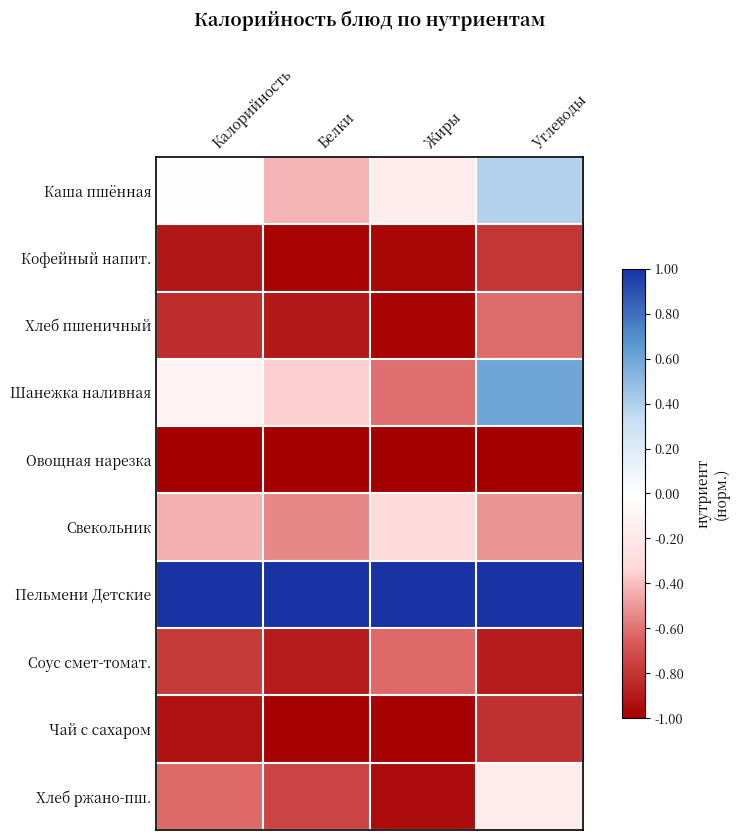

What is the total value across all series at Калорийность?

-4.6